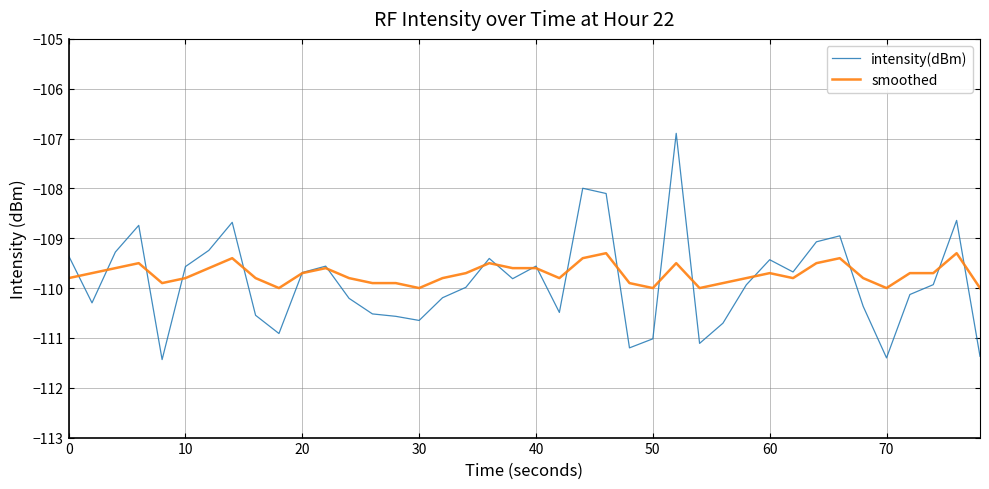

How many categories are shown in the chart?

40